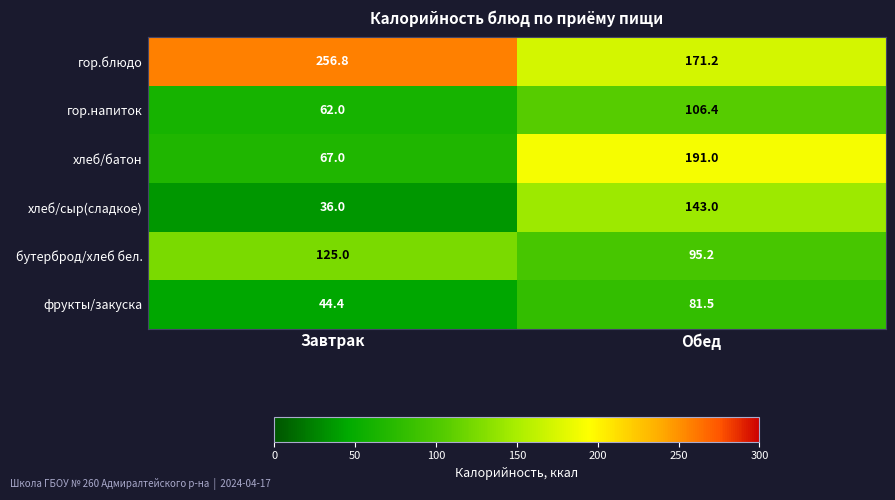

Rank the series by their maximum value, from lowest to highest.

фрукты/закуска, гор.напиток, бутерброд/хлеб бел., хлеб/сыр(сладкое), хлеб/батон, гор.блюдо